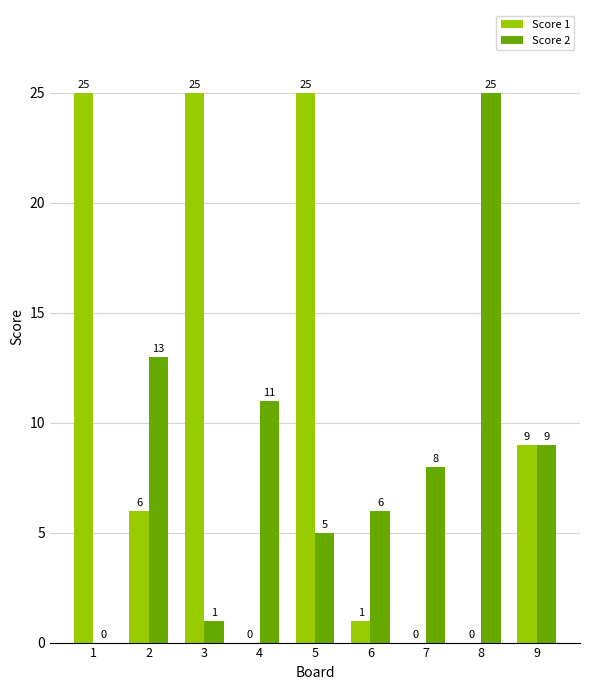

What is the sum of all Score 2 values?

78